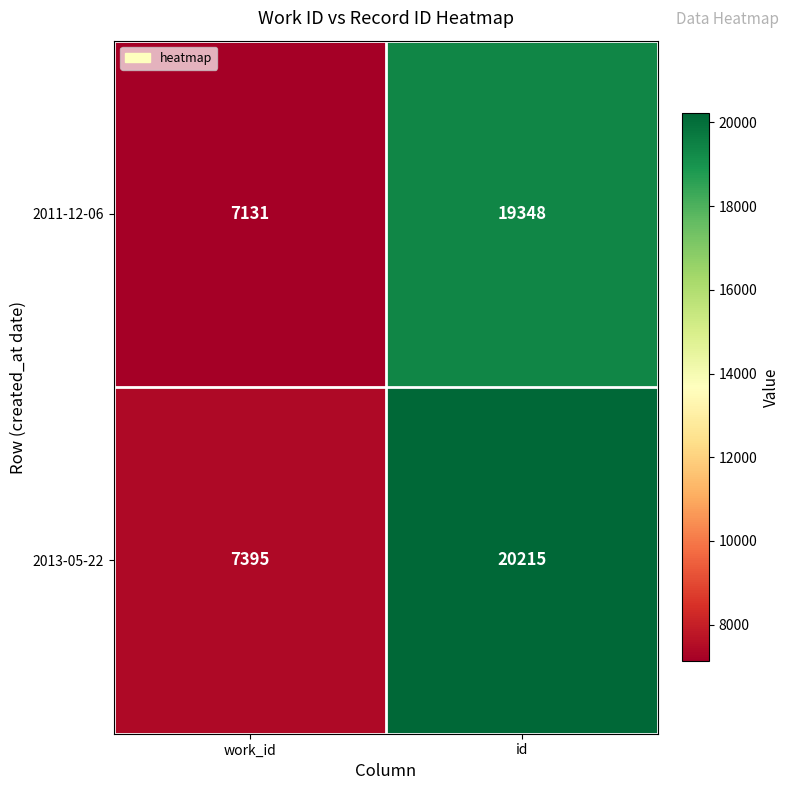

Rank the series at id from lowest to highest value.

2011-12-06, 2013-05-22